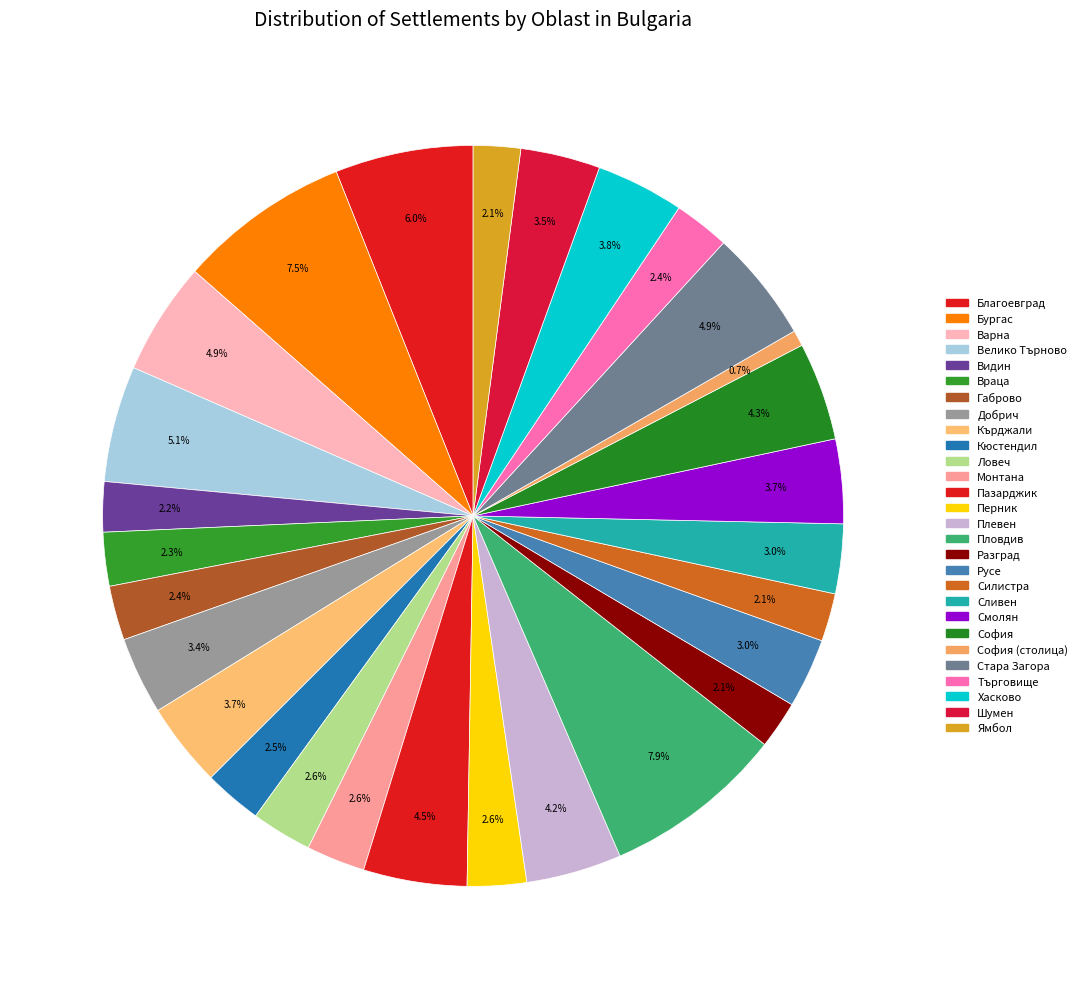

What is the largest slice in the pie chart?

обл. Пловдив